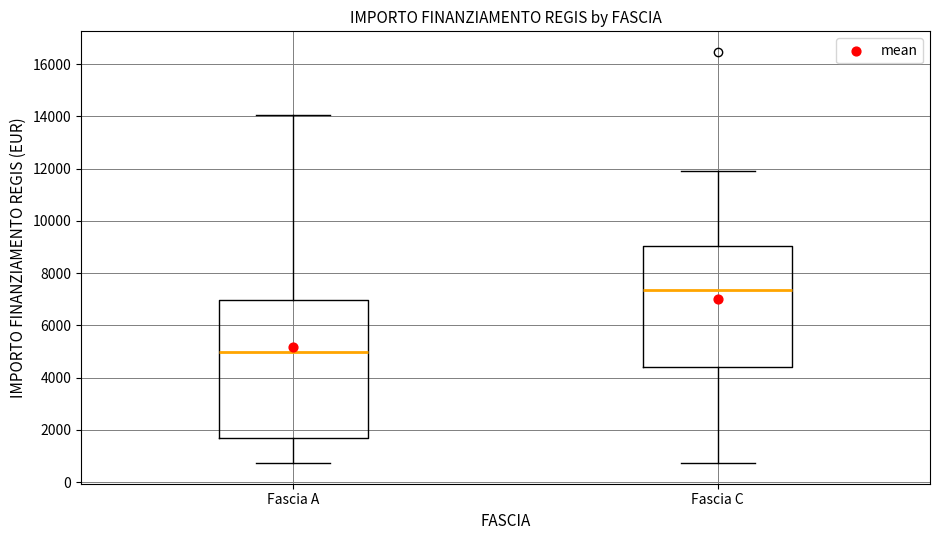

Comparing the boxes themselves (not the whiskers), which one is the tallest?

Fascia A